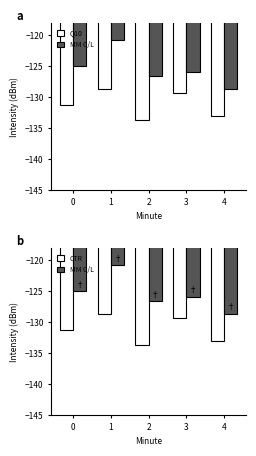

Is it true that MM C/L equals -178.3 at 1?

False